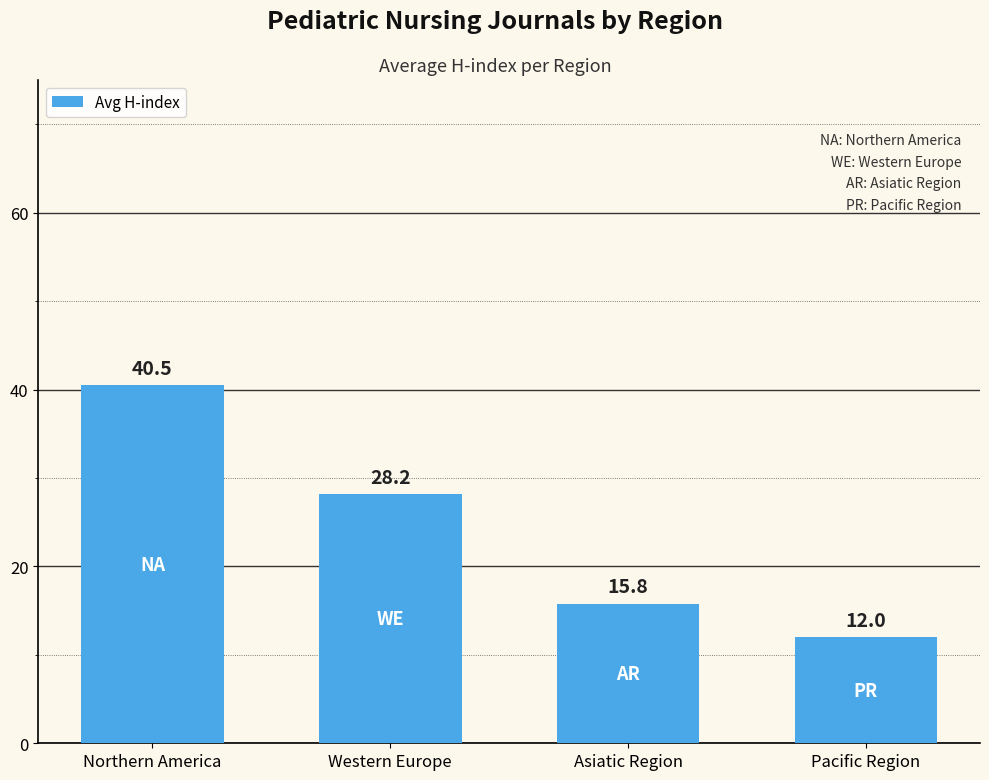

Count the number of values greater than 28.

2